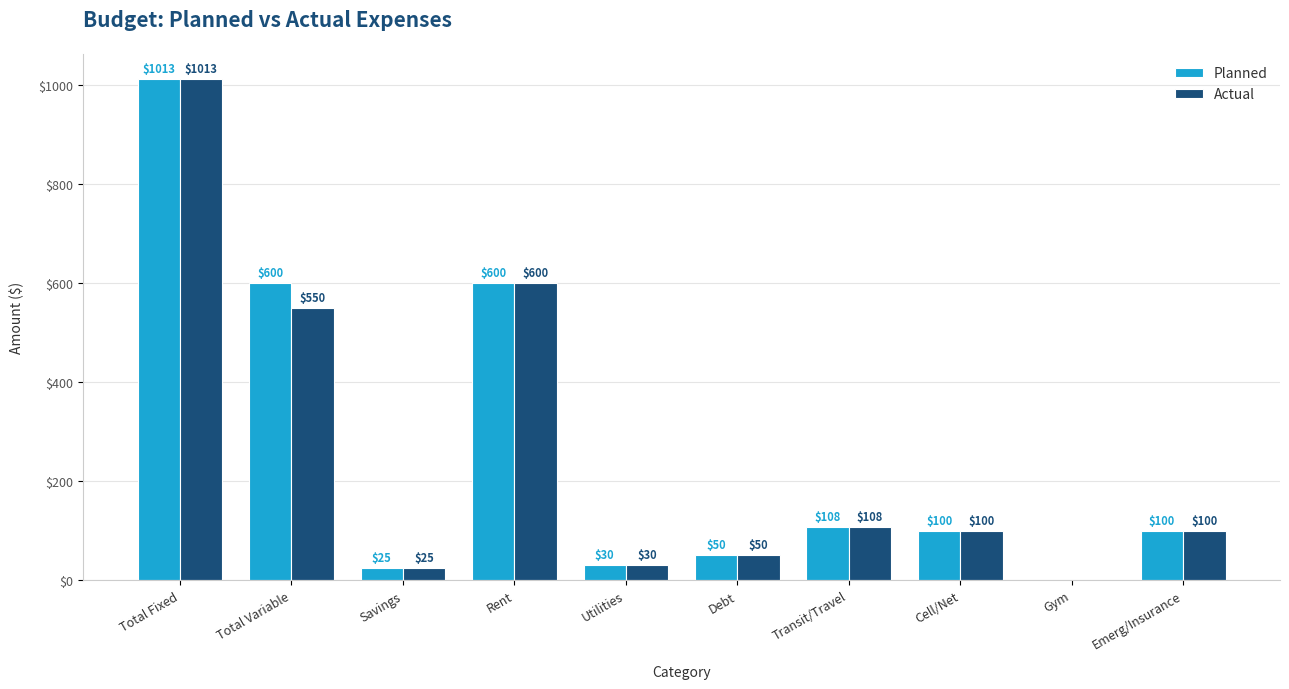

Is it true that Planned equals 1013 at Total Fixed?

True